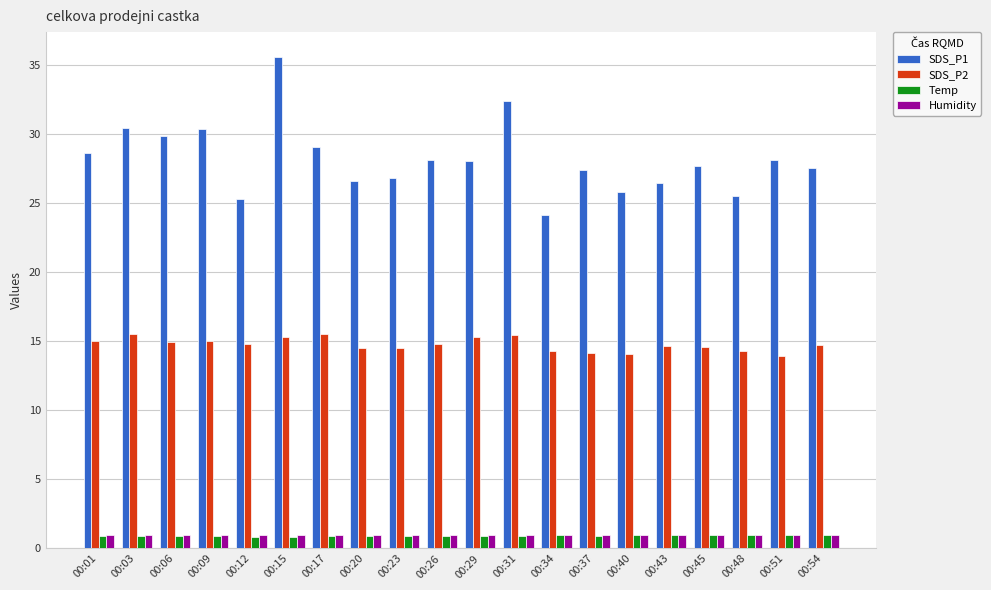

What is the average value of the Humidity series?

1.0